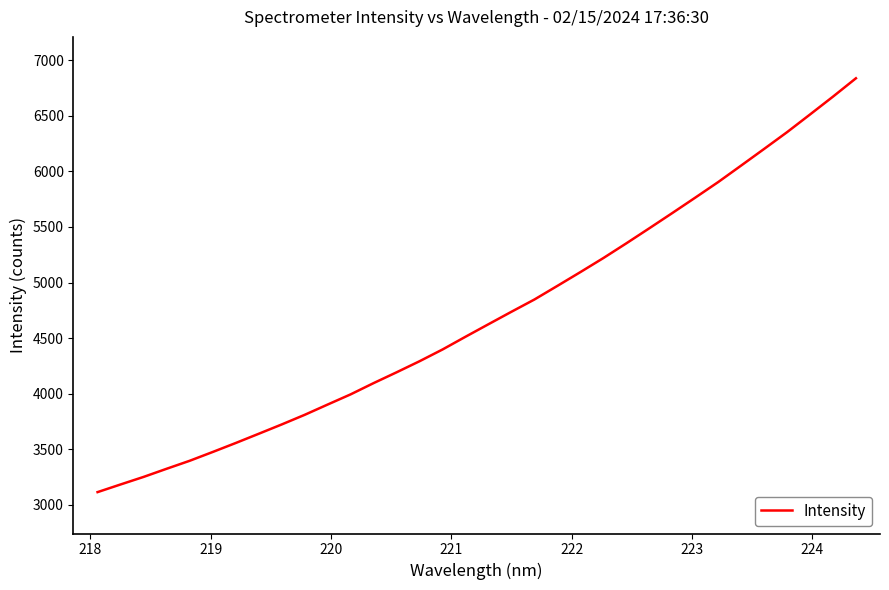

What is the difference between the maximum and minimum values?

3724.7